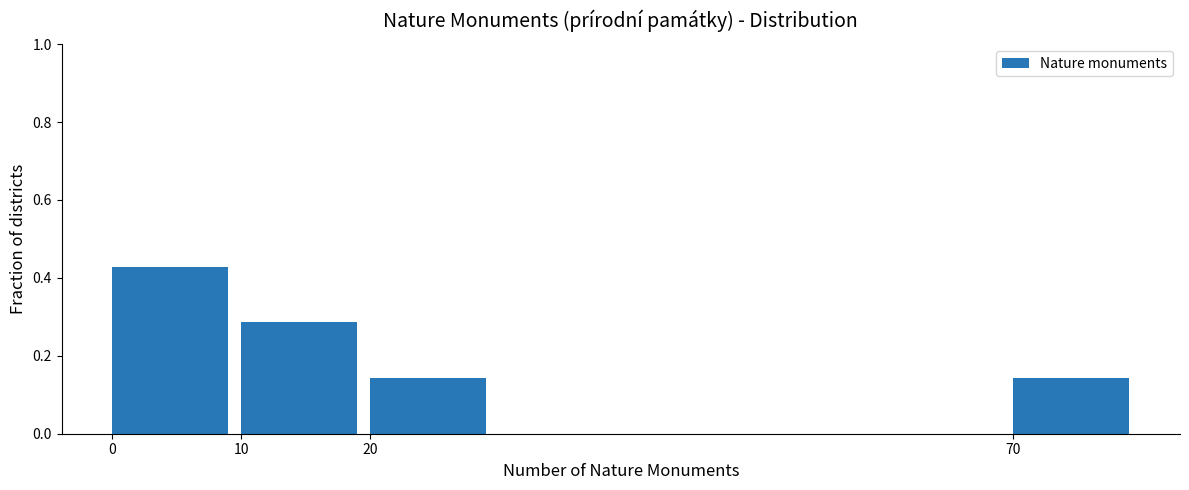

Reading left to right, transcribe this chart: for each bar, give the range it covers on the x-axis and its height. The values are not printed on the chart, so give them approximately, as read against the axis.

0 to 10: 0.42
10 to 20: 0.28
20 to 30: 0.14
30 to 40: 0
40 to 50: 0
50 to 60: 0
60 to 70: 0
70 to 80: 0.14